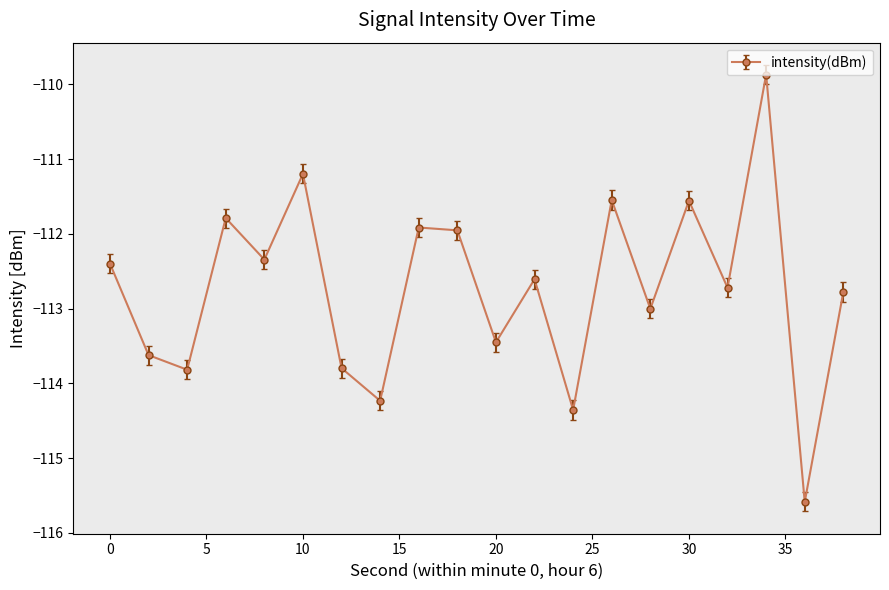

What is the difference between the maximum and minimum values?

5.7